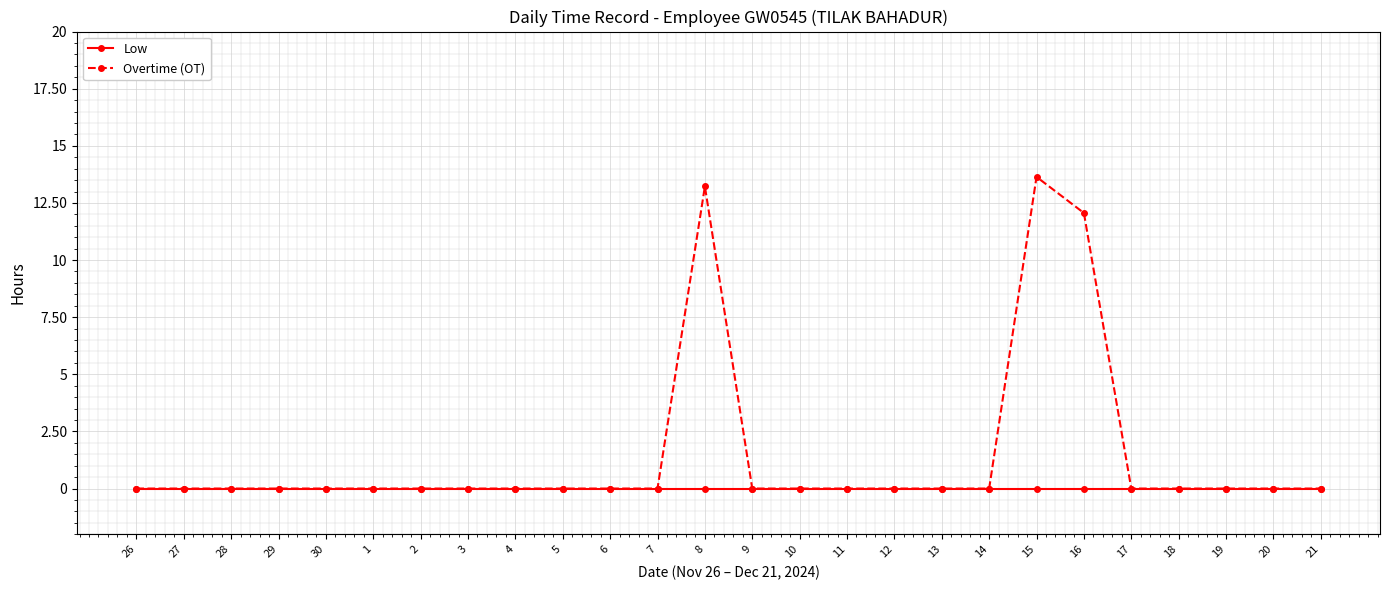

At which category is the sum across all series the highest?

15